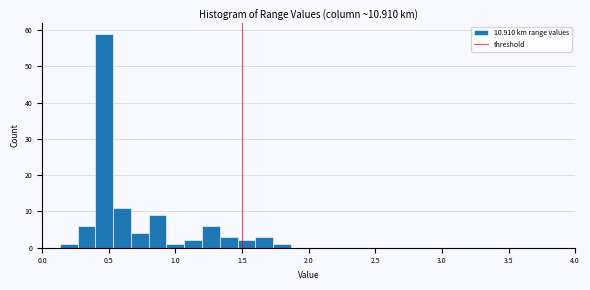

Around what value on the x-axis is the tallest bar? Give the approximate position of its centre, as read against the axis.

0.45